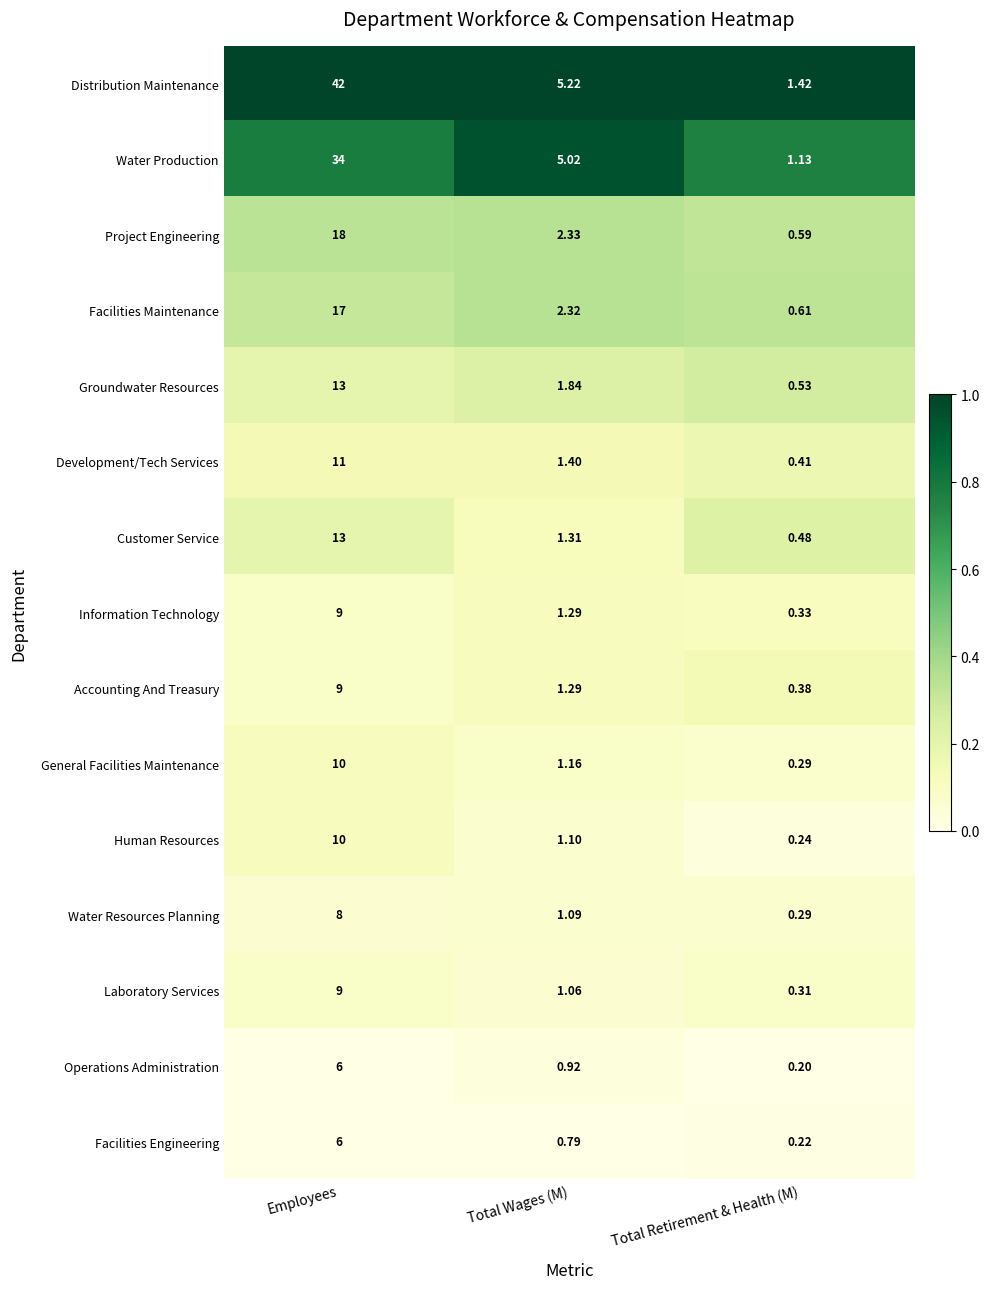

Between Total Wages (M) and Total Retirement & Health (M), which series saw the biggest shift?

Water Production